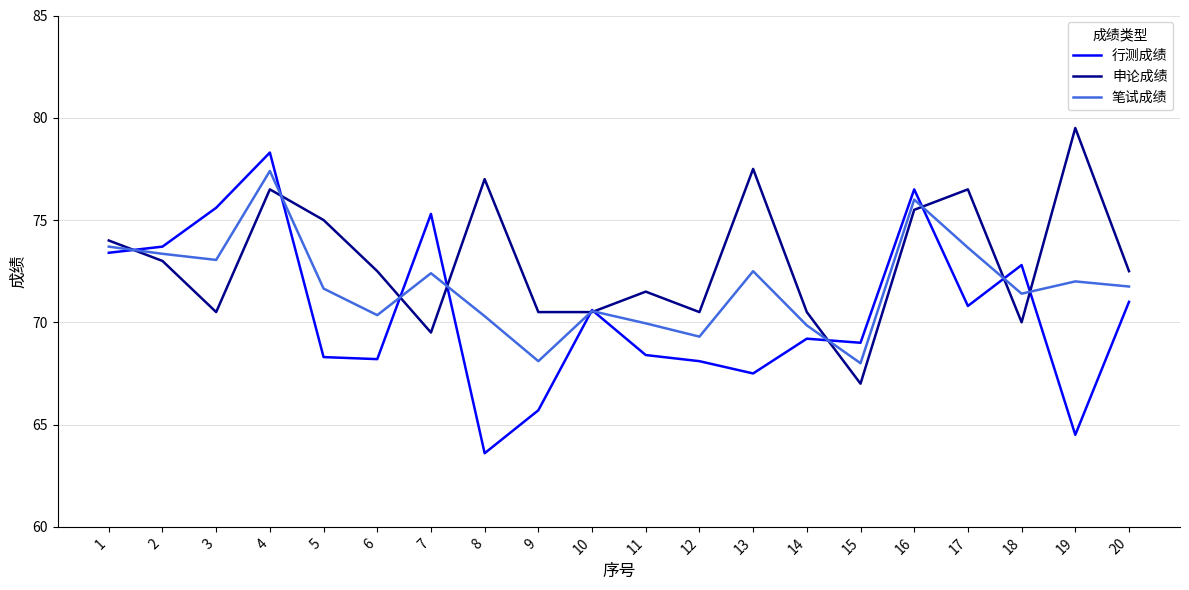

Where do 申论成绩 and 行测成绩 first cross each other?

1 and 2